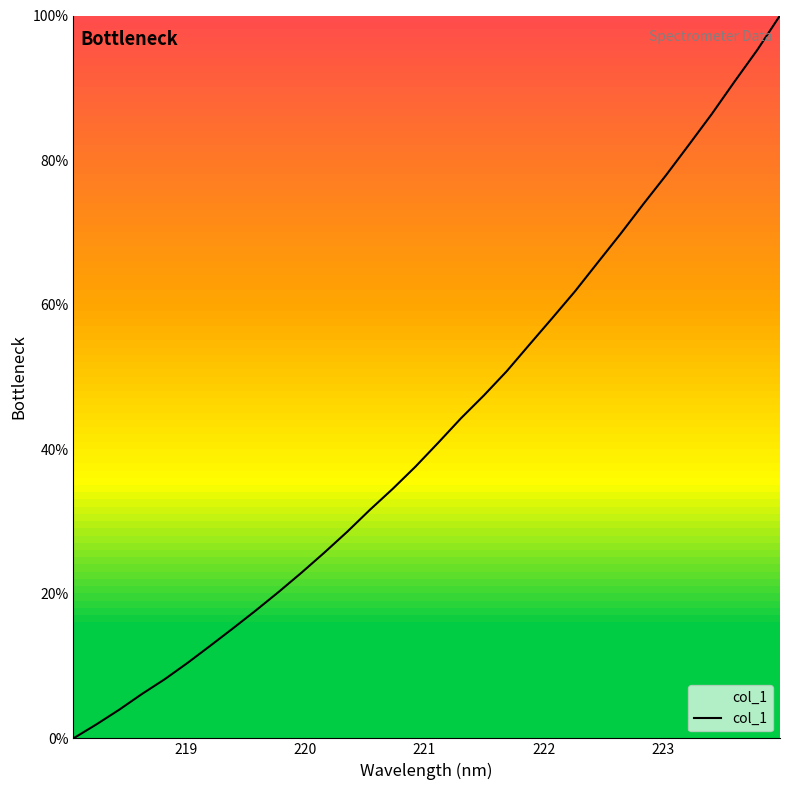

How many values are below 40?

16